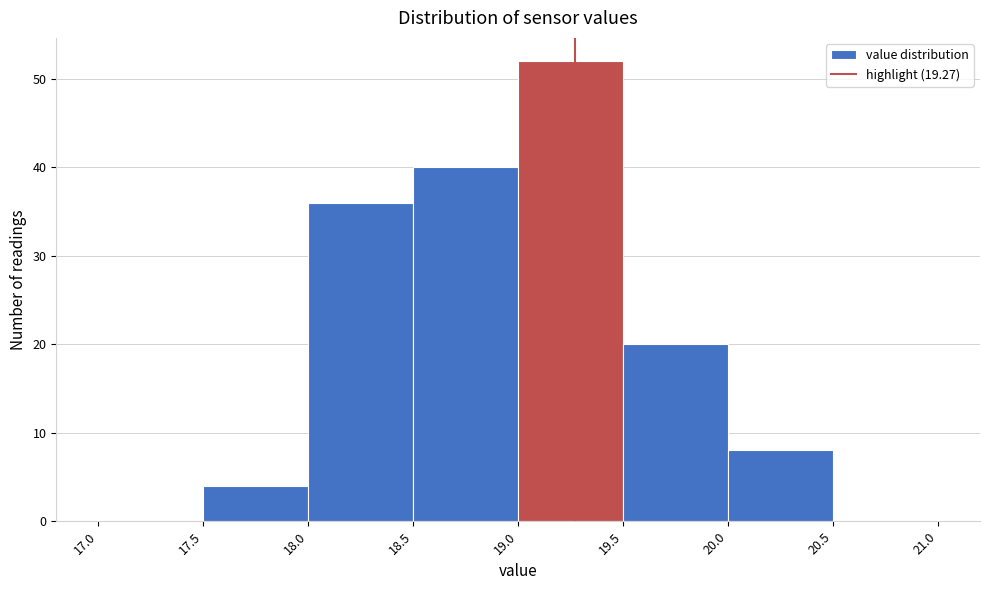

Reading left to right, transcribe this chart: for each bar, give the range it covers on the x-axis and its height. The values are not printed on the chart, so give them approximately, as read against the axis.

17.0 to 17.5: 0
17.5 to 18.0: 4
18.0 to 18.5: 36
18.5 to 19.0: 40
19.0 to 19.5: 52
19.5 to 20.0: 20
20.0 to 20.5: 8
20.5 to 21.0: 0